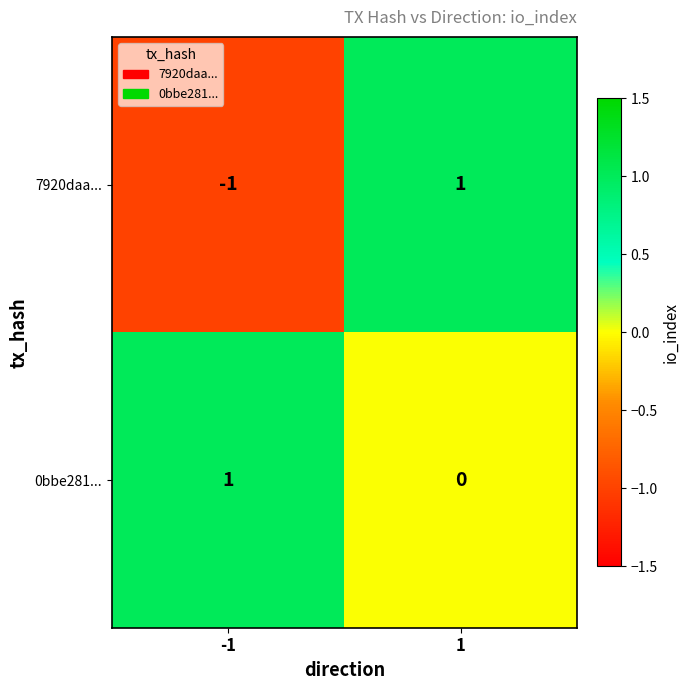

At 1, list the series in order from smallest to largest.

0bbe281..., 7920daa...